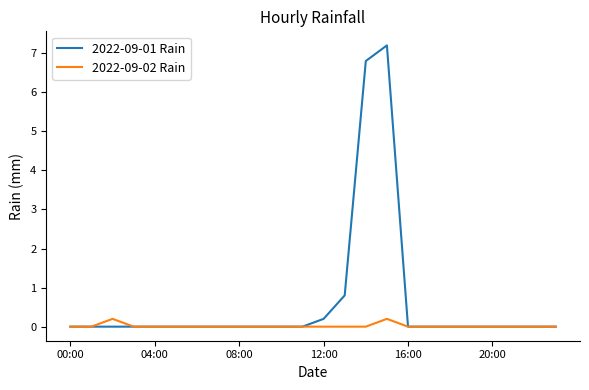

Which series has the largest range (max minus min)?

2022-09-01 Rain